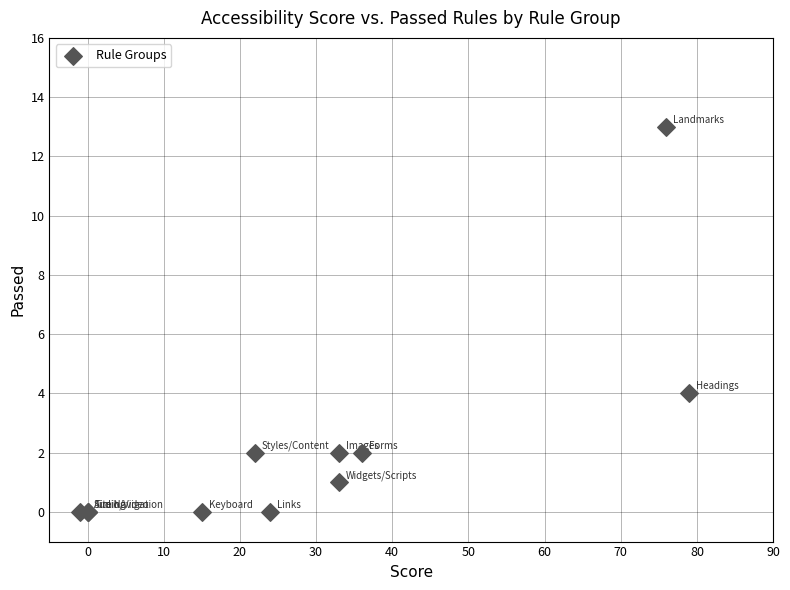

What Y value in the scatter plot is closest to 6?

4